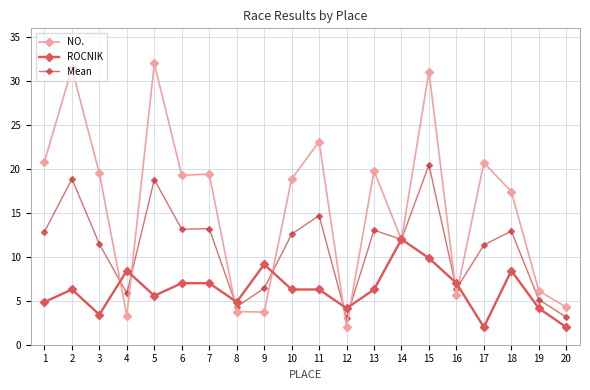

How many lines are shown in the chart?

3